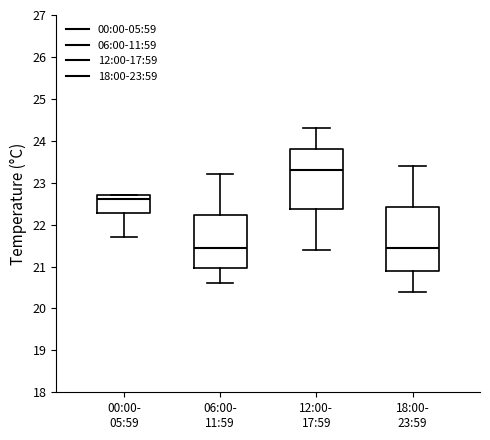

Reading left to right, read every box against the y-axis: the position of its median line, the range the box covers, and the ends of its whiskers. The values are not printed on the chart, so give them approximately, as read against the axis.

00:00- 05:59: median 22.6, box 22.3 to 22.7, whiskers 21.7 to 22.7
06:00- 11:59: median 21.5, box 21.0 to 22.2, whiskers 20.6 to 23.2
12:00- 17:59: median 23.3, box 22.4 to 23.8, whiskers 21.4 to 24.3
18:00- 23:59: median 21.5, box 20.9 to 22.4, whiskers 20.4 to 23.4